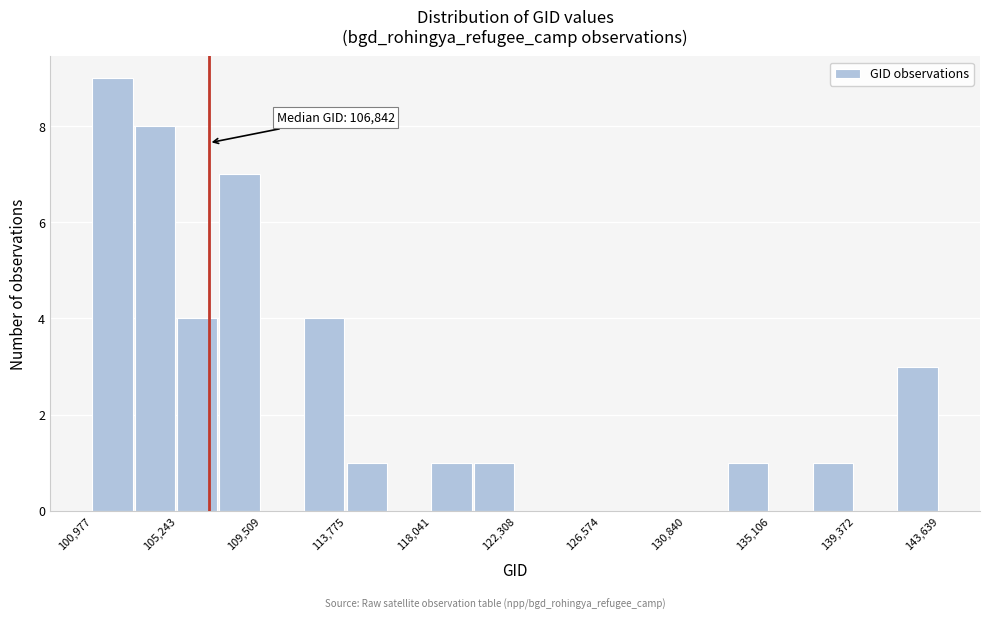

Over which range of the x-axis is the bar tallest?

101000 to 103000